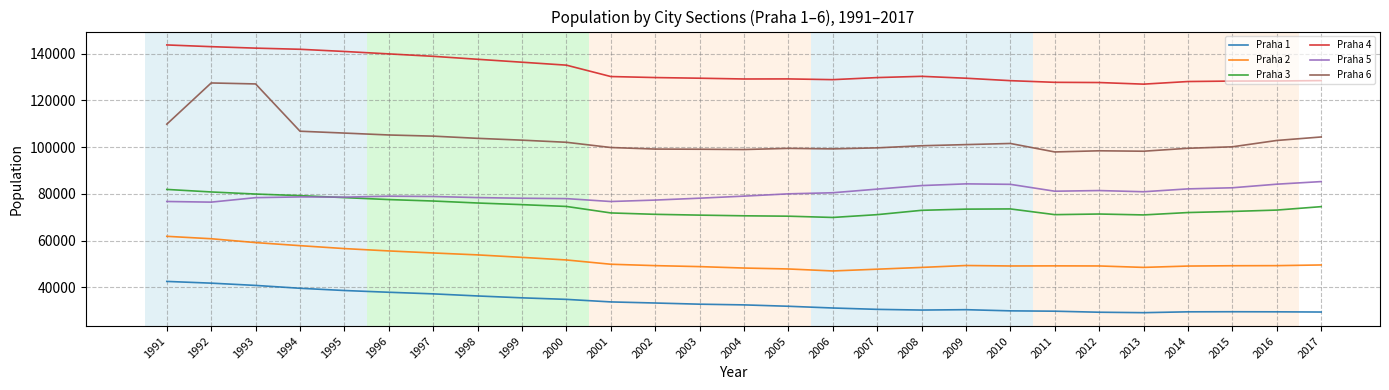

Does the chart display data point markers on the line(s)?

No